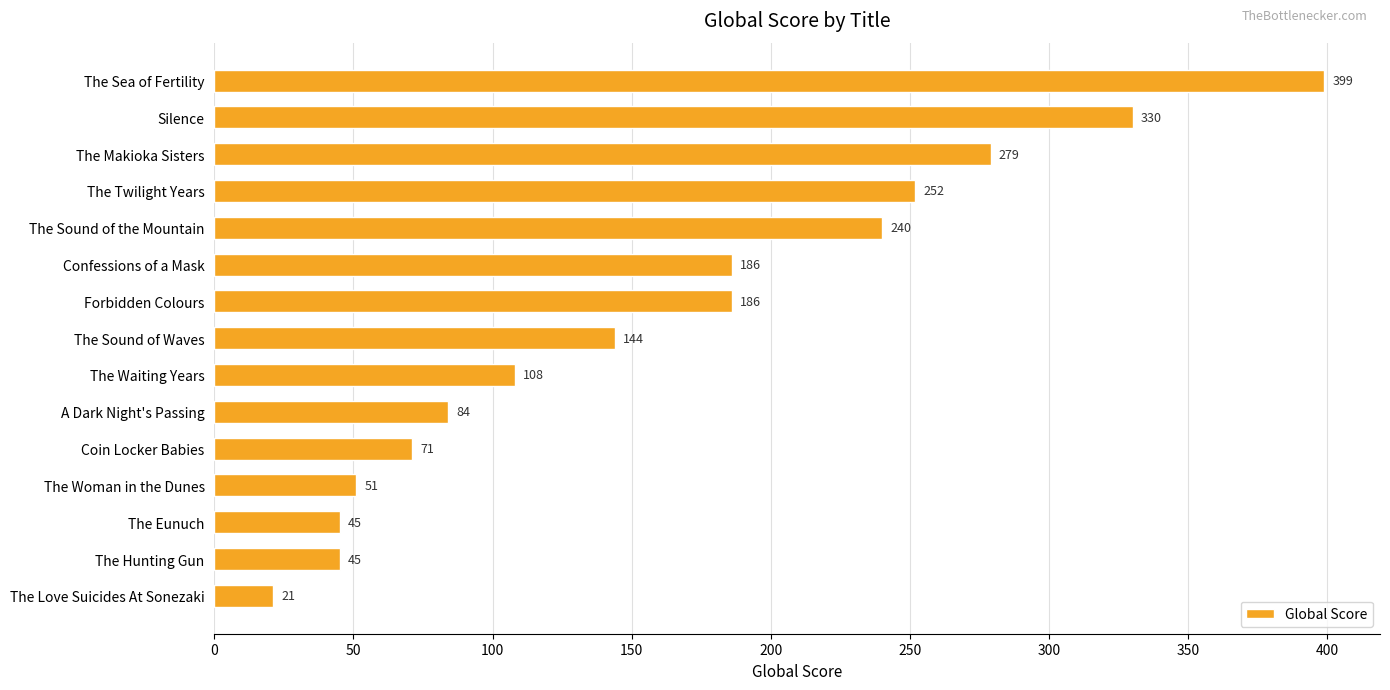

The value at Forbidden Colours is 186. True or false?

True